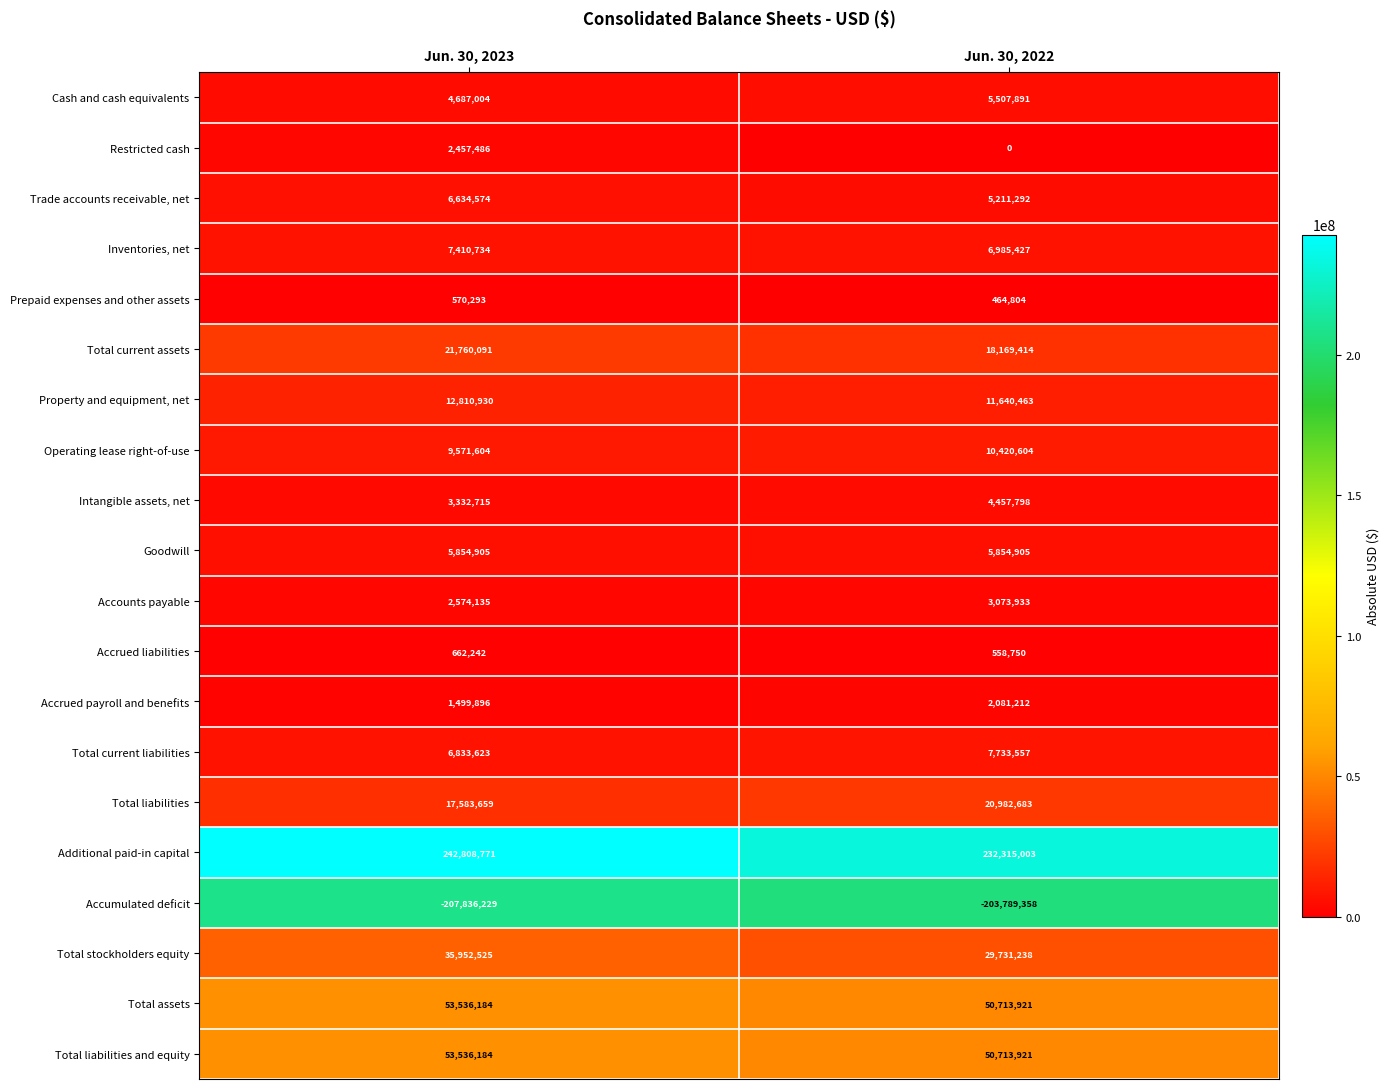

Which series has the widest spread of values?

Additional paid-in capital